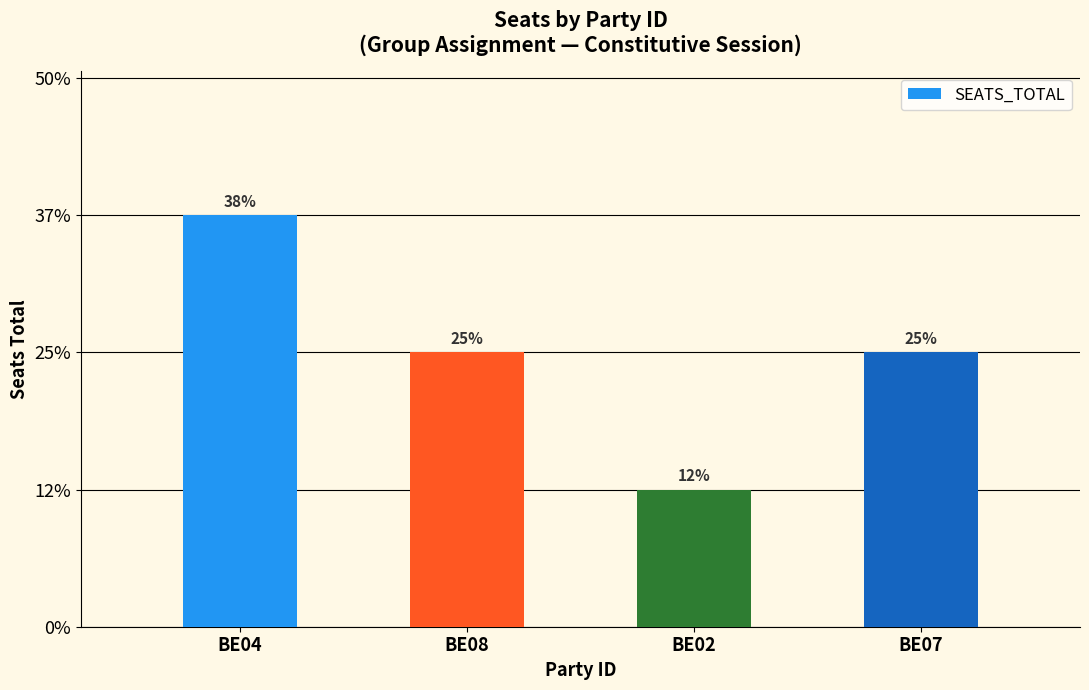

Between BE04 and BE07, which is larger?

BE04